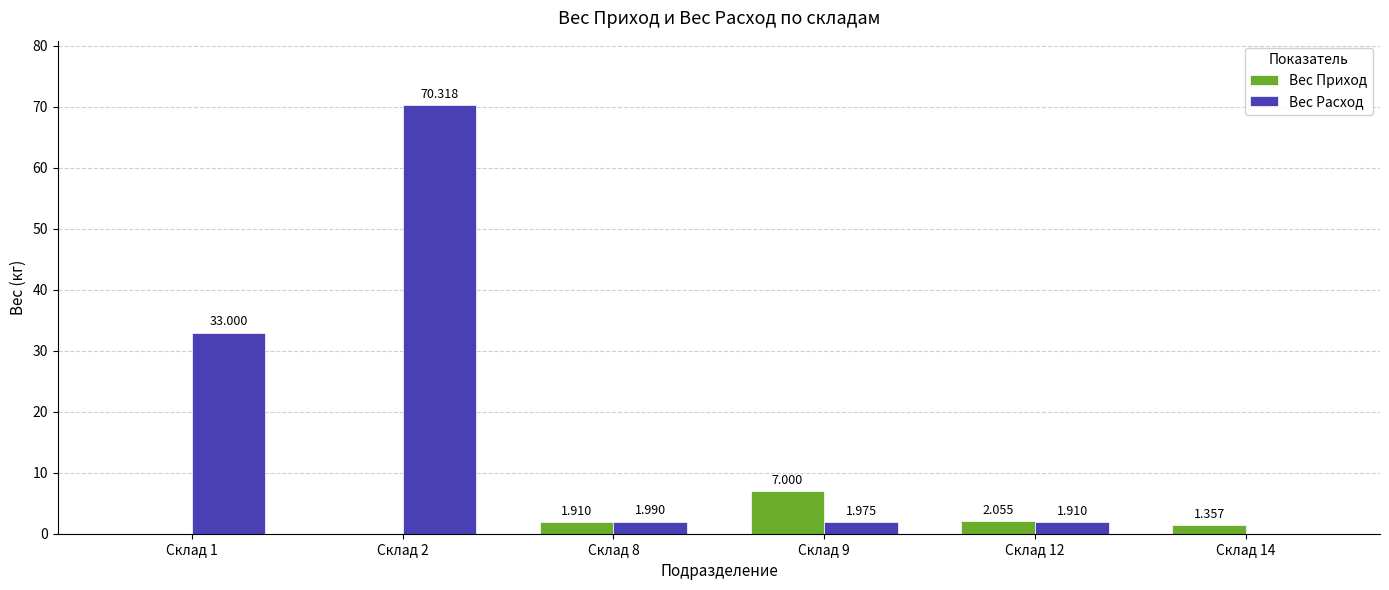

Which series changed the most between Склад 9 and Склад 14?

Вес Приход